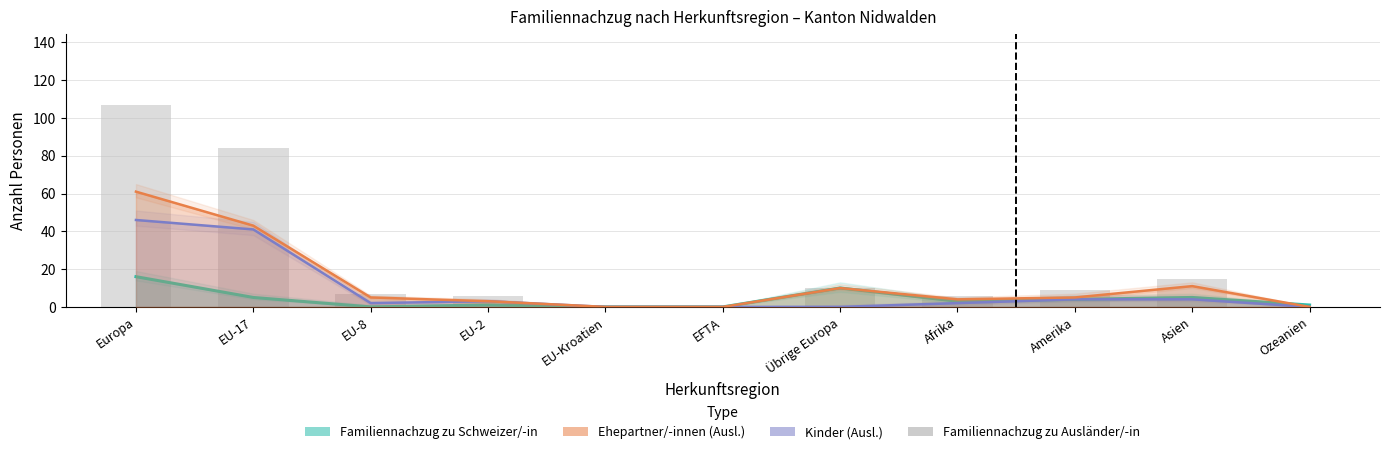

At how many categories does at least one series exceed 90?

1